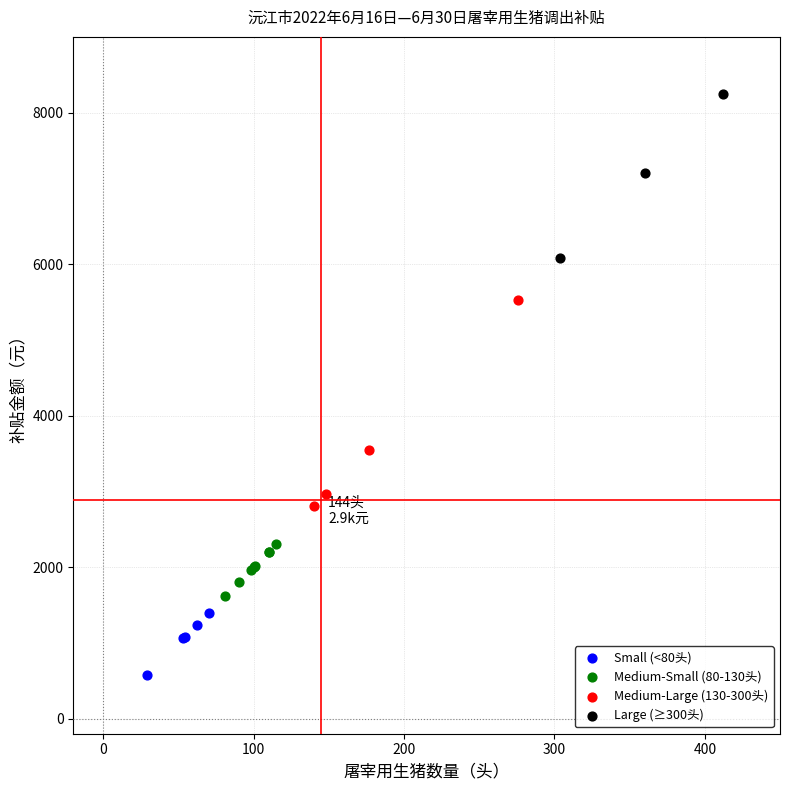

Which series reaches the maximum Y coordinate?

Large (≥300头)